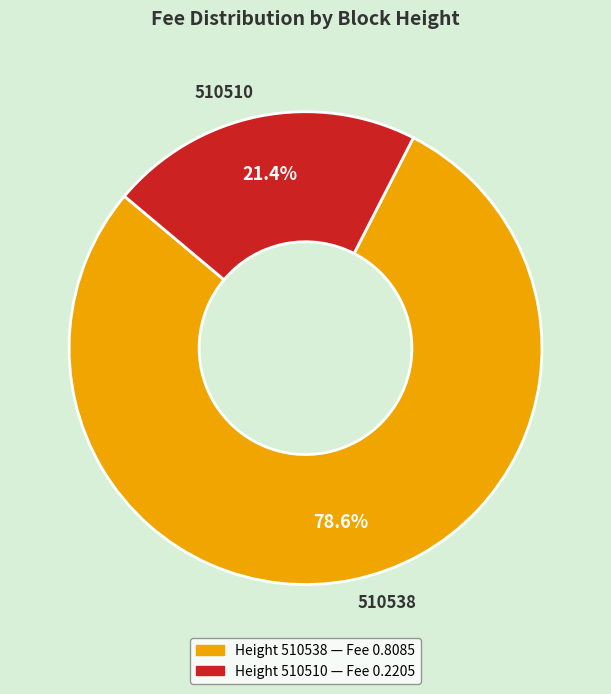

To the nearest percent, what percentage of the pie is 510510?

21%